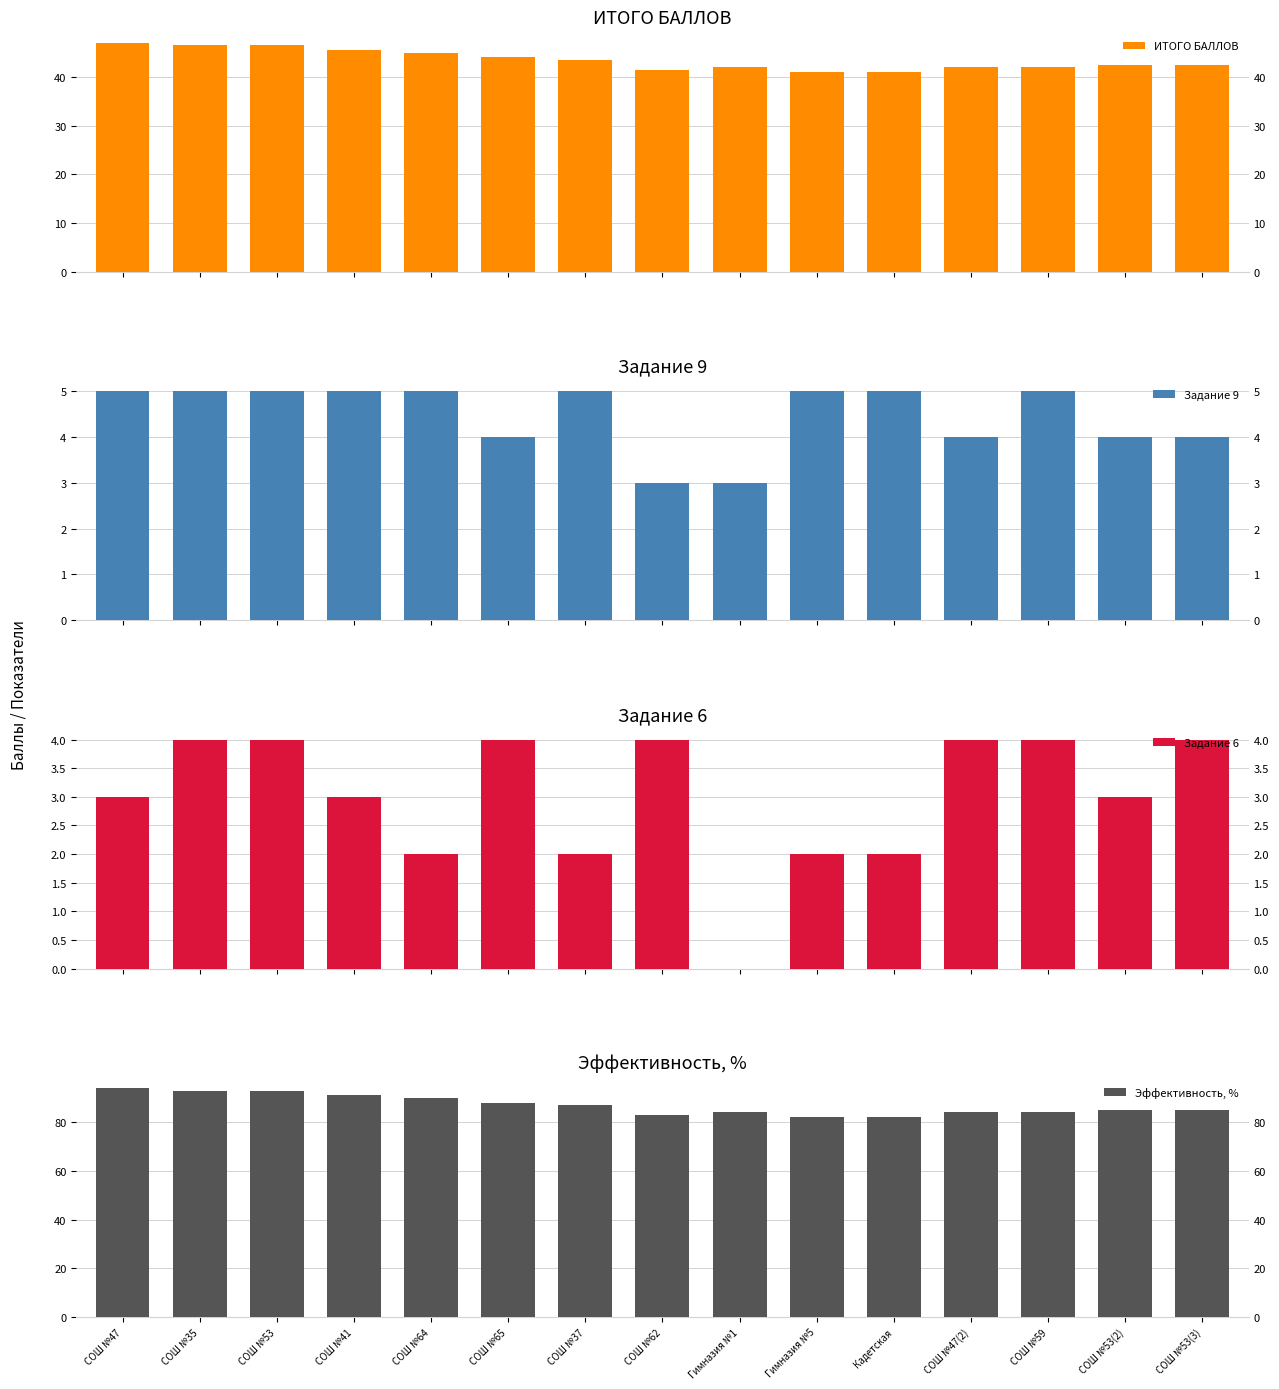

How many bars are there in total?

60